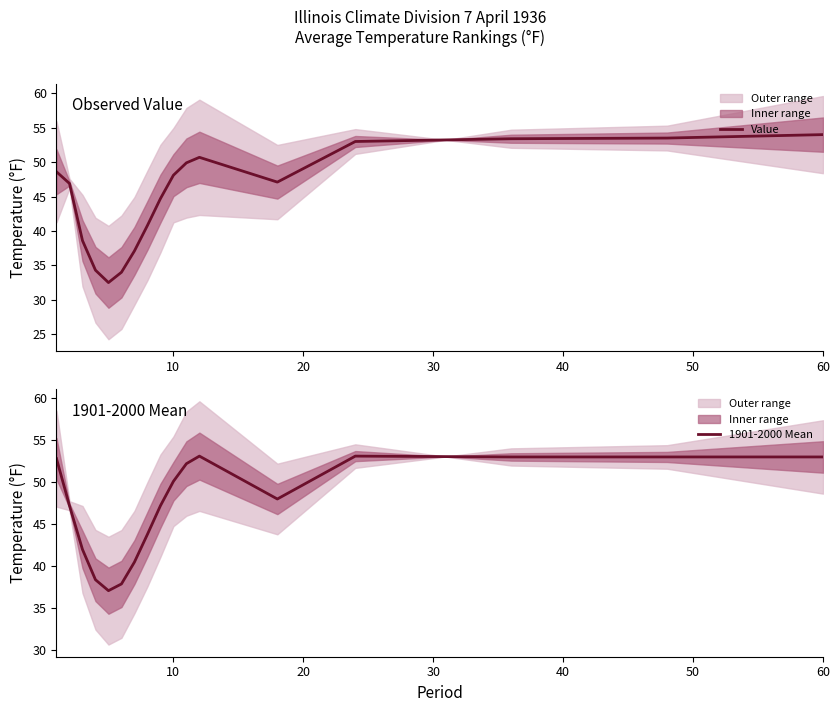

How many values in the Value series are below 47?

8